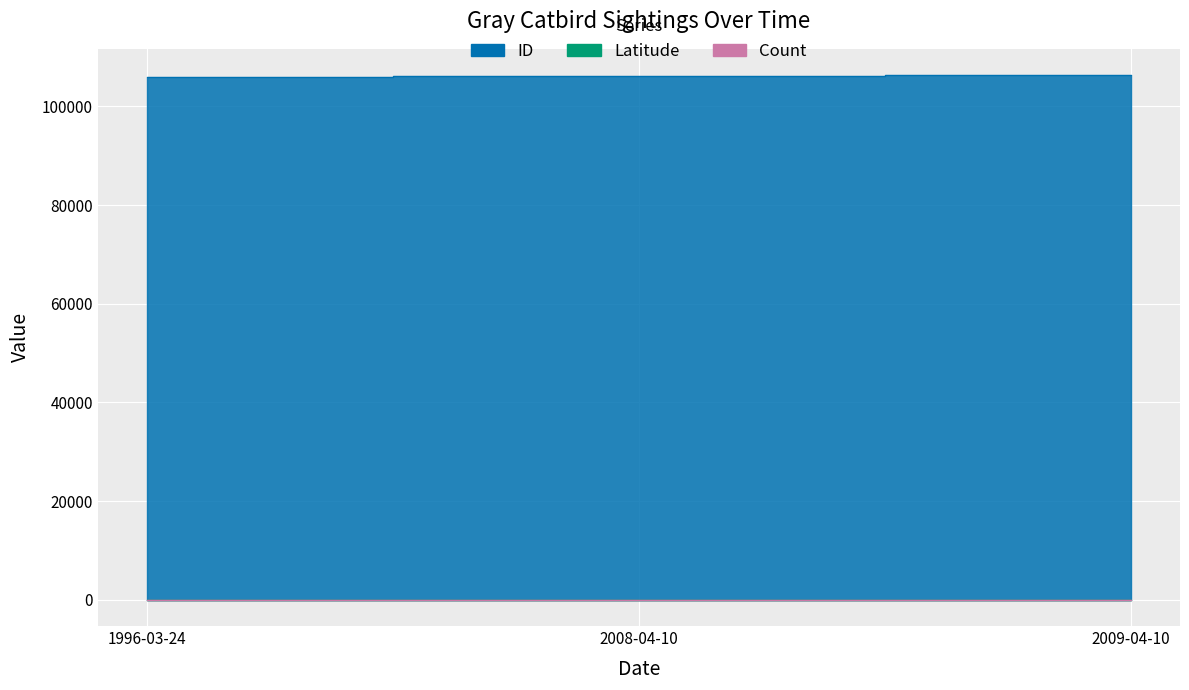

What is the maximum value shown in the chart?

106339.0